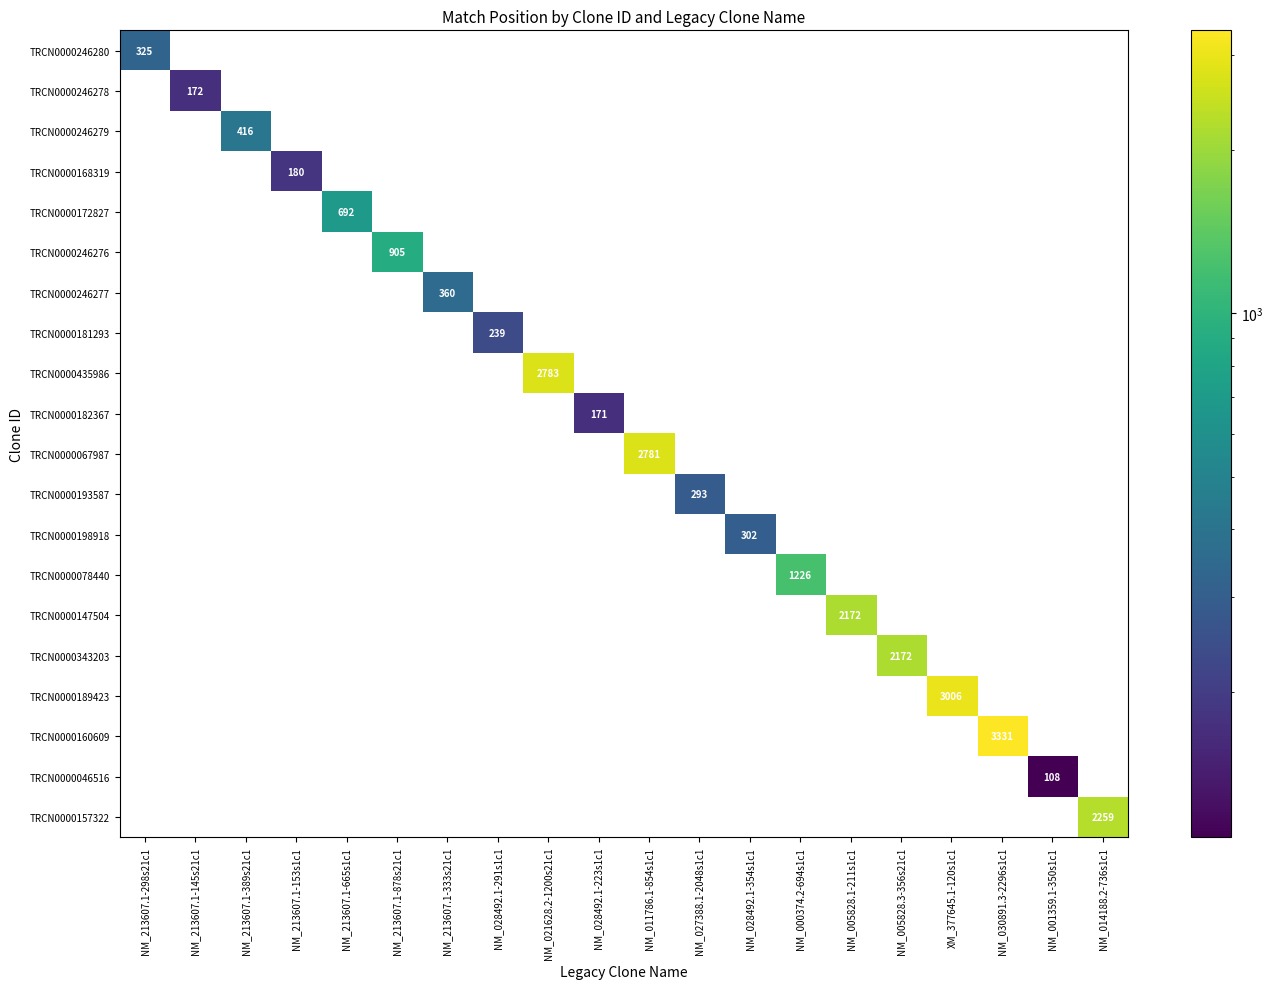

Which category has the highest value in the TRCN0000172827 series?

NM_213607.1-665s1c1